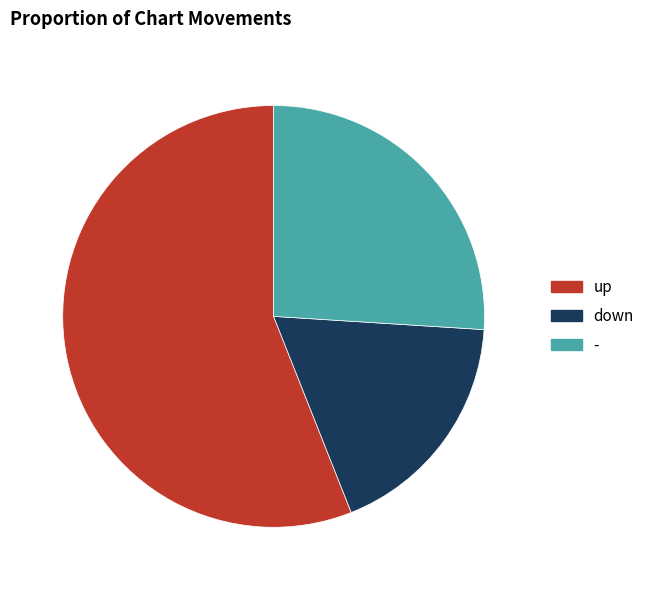

To the nearest percent, what portion does up represent?

56%